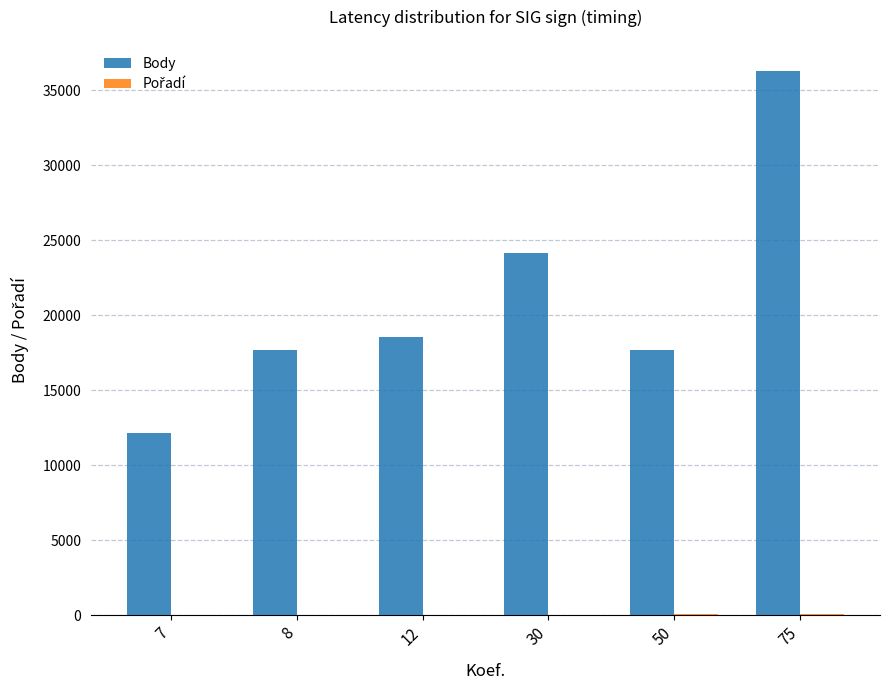

Which series changed the most between 30 and 75?

Body